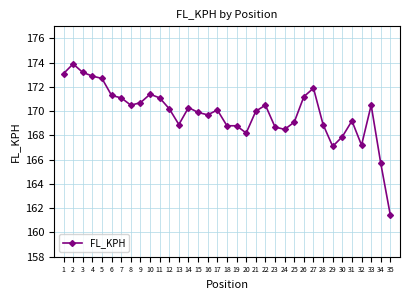

What is the difference between the values at 25 and 35?

7.7